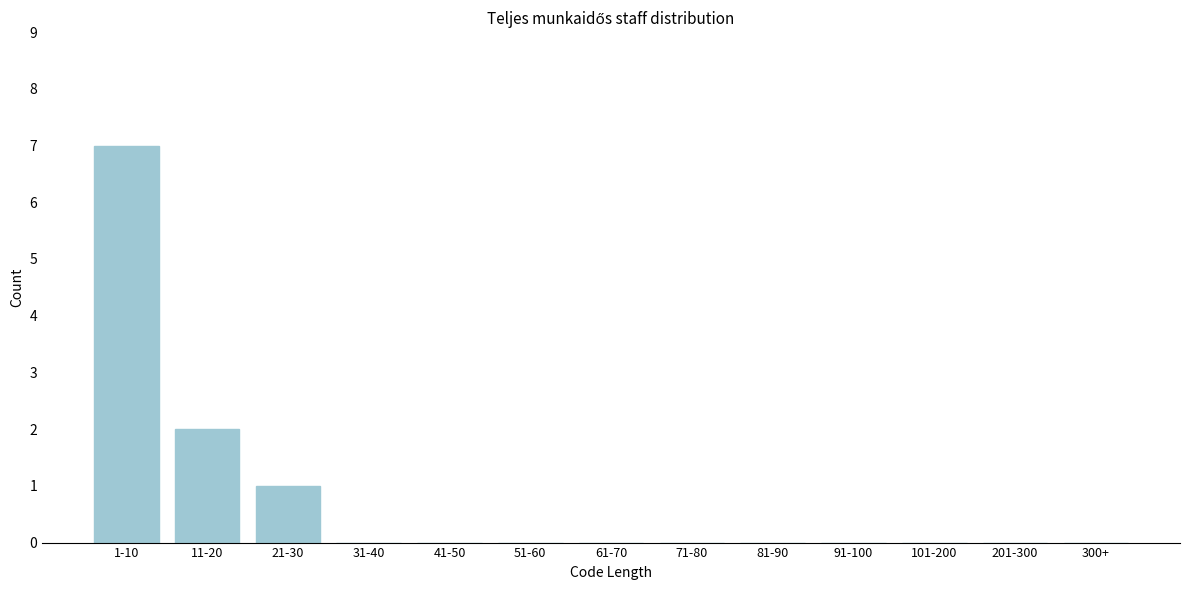

Reading left to right, extract all data points from this chart.

1-10=7	11-20=2	21-30=1	31-40=0	41-50=0	51-60=0	61-70=0	71-80=0	81-90=0	91-100=0	101-200=0	201-300=0	300+=0